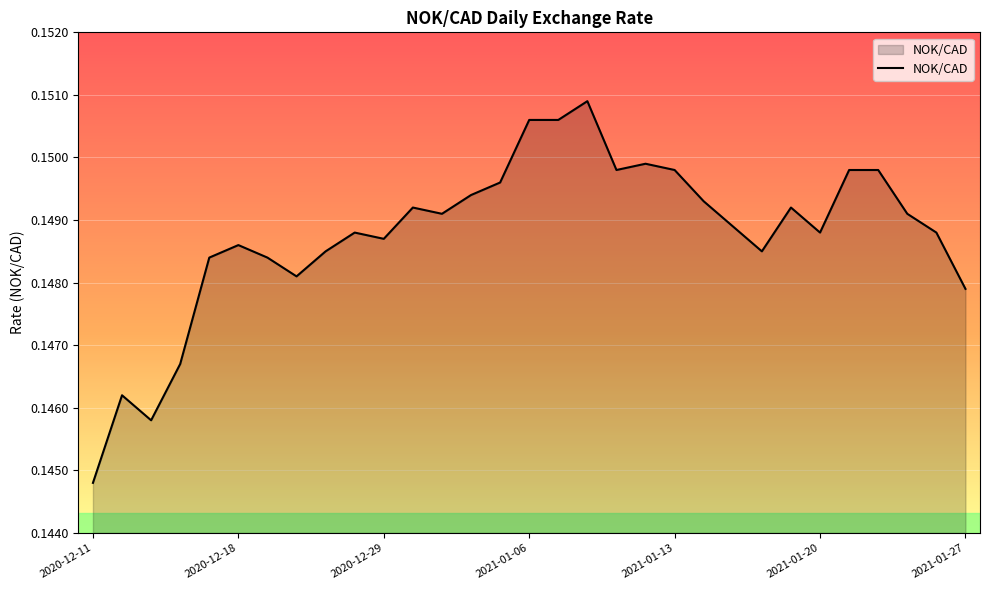

List the labels in order of value, largest first.

2021-01-08, 2021-01-06, 2021-01-07, 2021-01-12, 2021-01-11, 2021-01-13, 2021-01-21, 2021-01-22, 2021-01-05, 2021-01-04, 2021-01-14, 2020-12-30, 2021-01-19, 2020-12-31, 2021-01-25, 2021-01-15, 2020-12-24, 2021-01-20, 2021-01-26, 2020-12-29, 2020-12-18, 2020-12-23, 2021-01-18, 2020-12-17, 2020-12-21, 2020-12-22, 2021-01-27, 2020-12-16, 2020-12-14, 2020-12-15, 2020-12-11